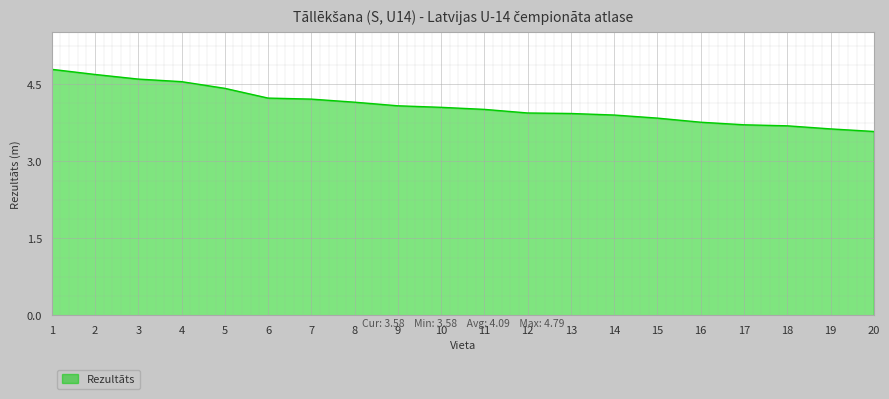

Which has a higher value, 10 or 14?

10